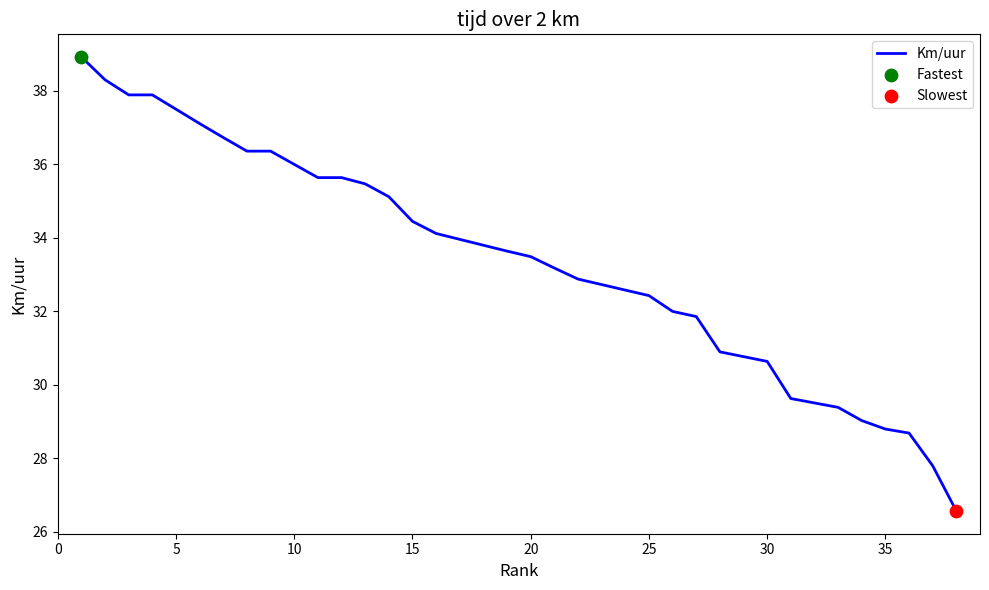

What is the minimum value shown in the chart?

26.6